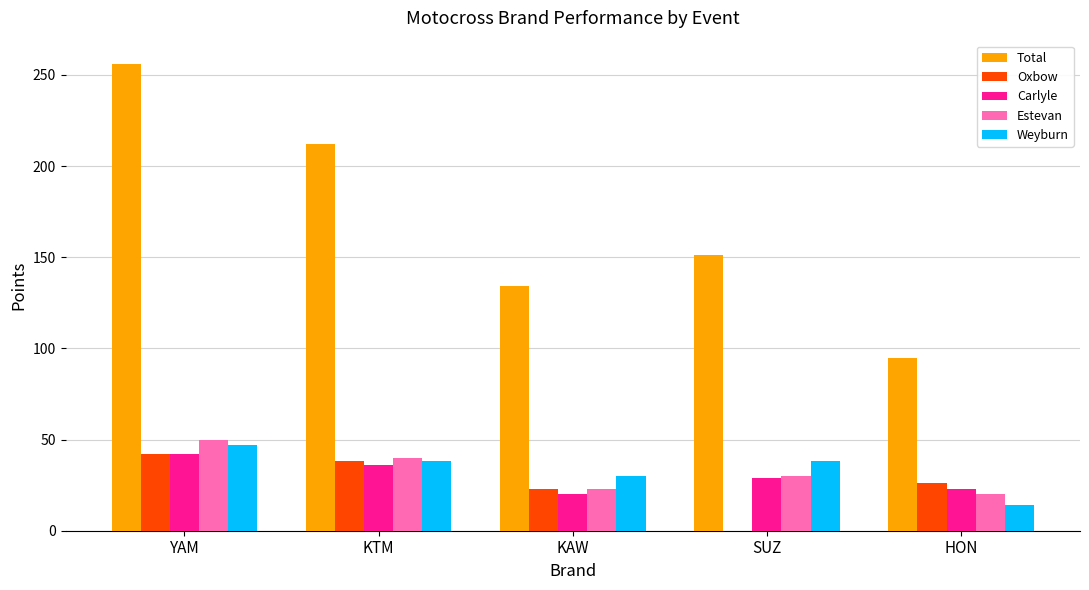

Which category has the highest value in the Carlyle series?

YAM